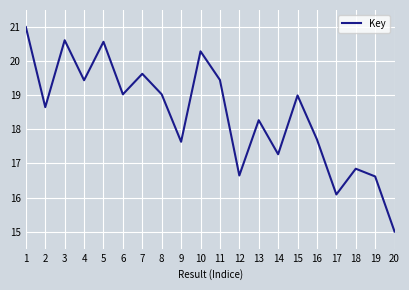

Reading right to left, what are all the values shown in this chart?

15.0	16.6	16.8	16.1	17.7	19.0	17.3	18.3	16.6	19.4	20.3	17.6	19.0	19.6	19.0	20.6	19.4	20.6	18.7	21.0